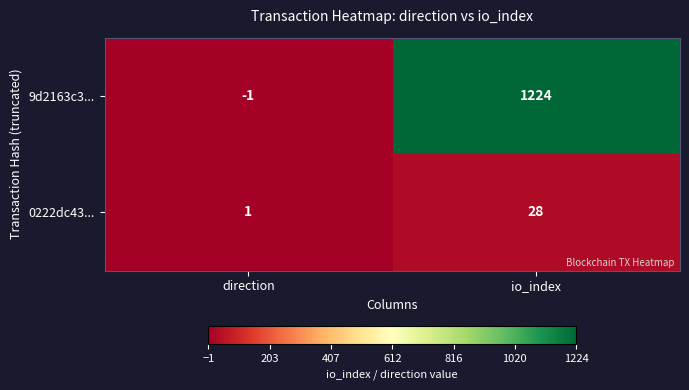

At which category does the chart reach its minimum across all series?

direction